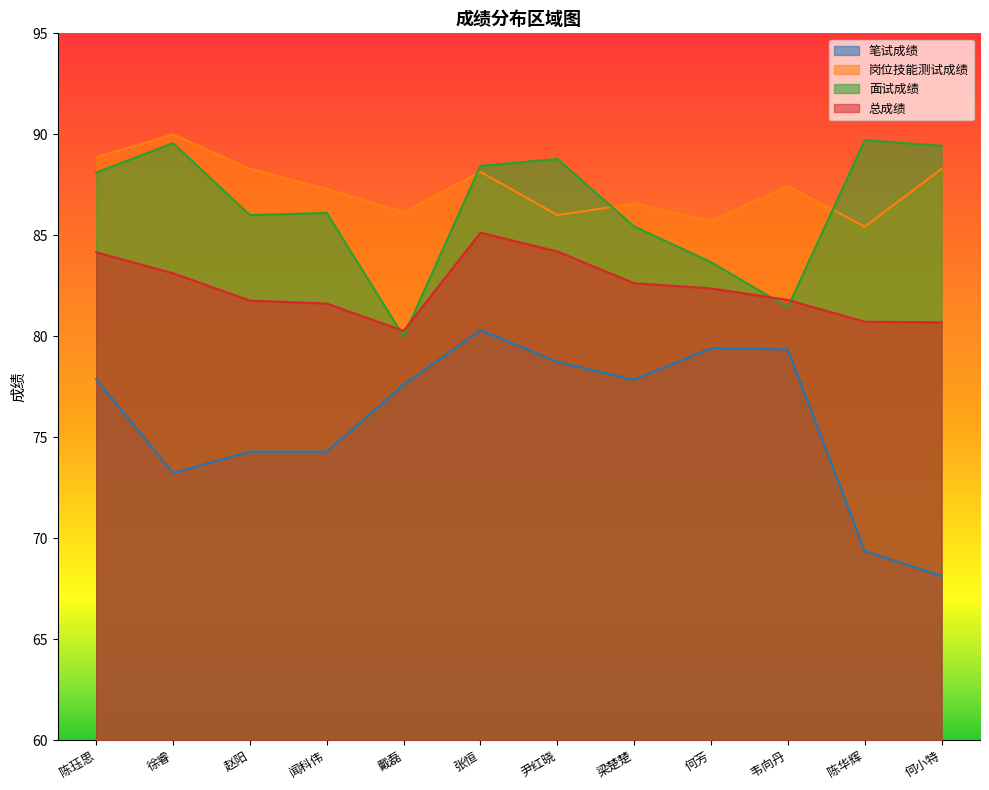

Which series has the largest range (max minus min)?

笔试成绩